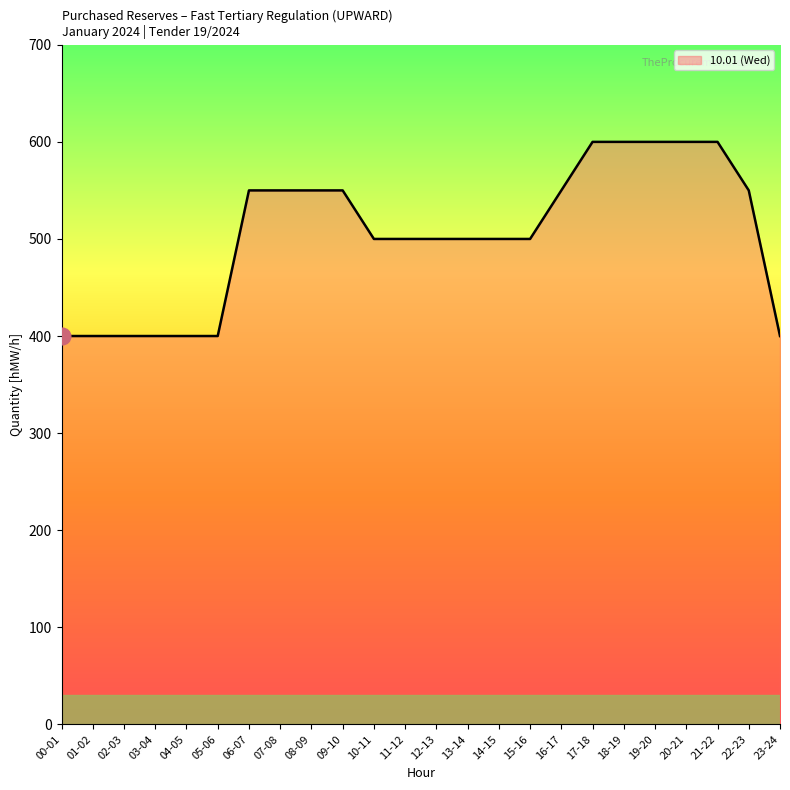

Is it true that the value at 05-06 is 400?

True